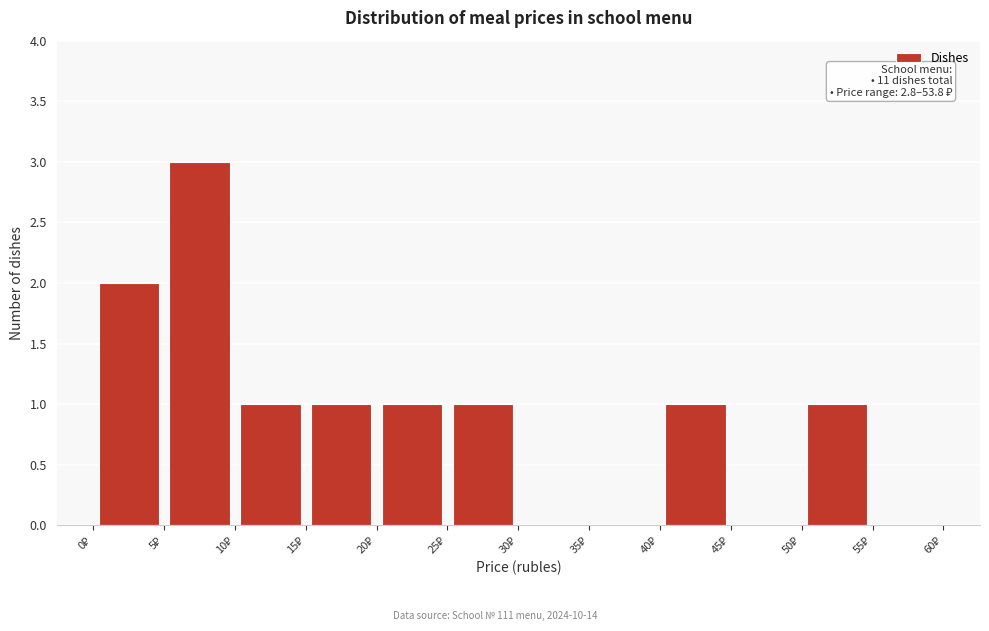

Which range on the x-axis has the tallest bar?

5 to 10